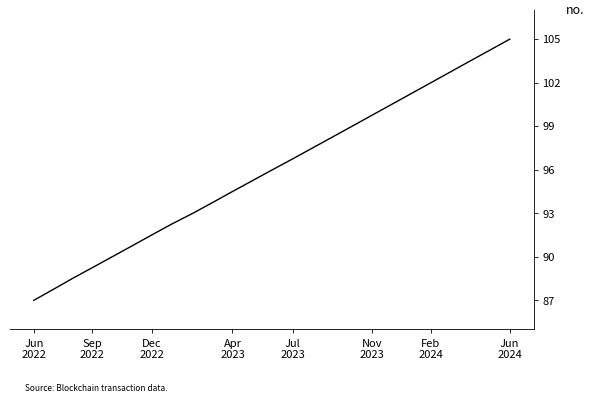

What is the average value?

96.0